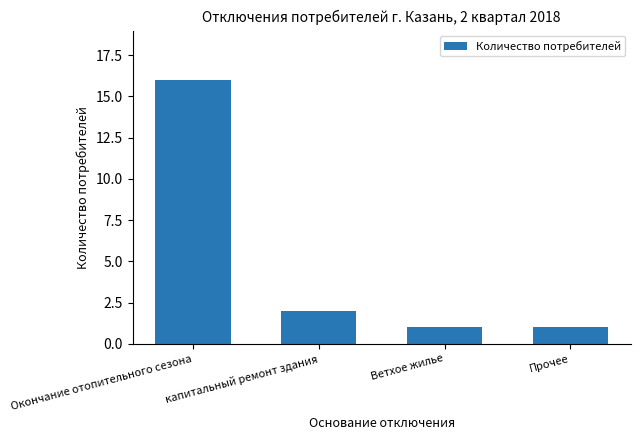

What position from the left is Окончание отопительного сезона?

1